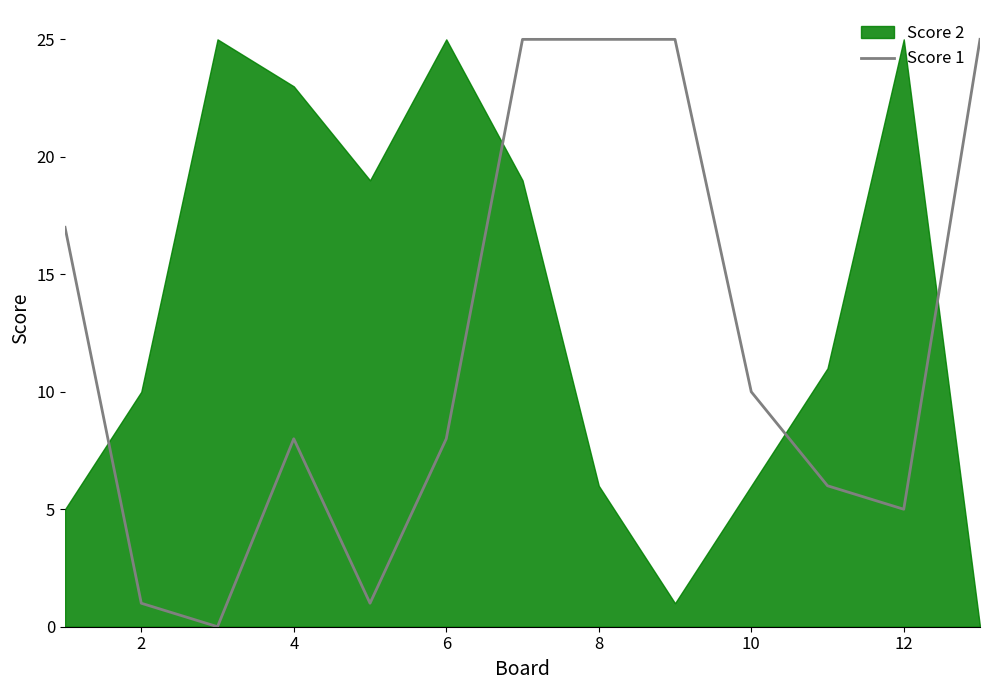

Reading right to left, what are all the values shown in this chart?

25	5	6	10	25	25	25	8	1	8	0	1	17